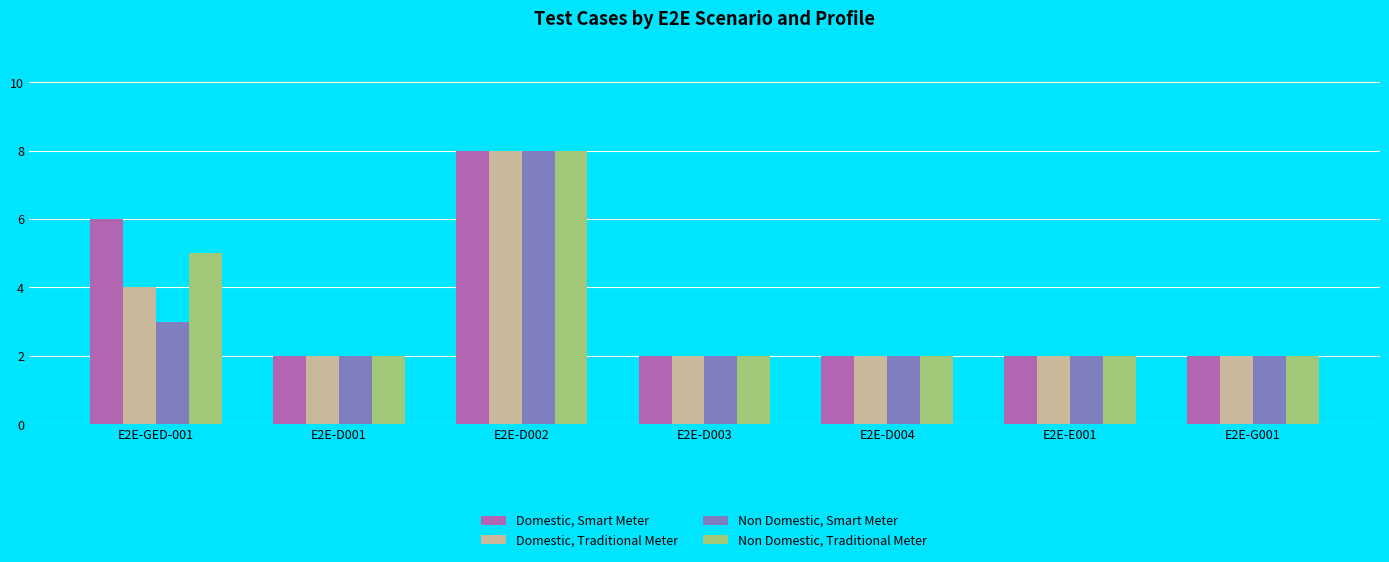

Is it true that Domestic, Traditional Meter equals 1 at E2E-D001?

False